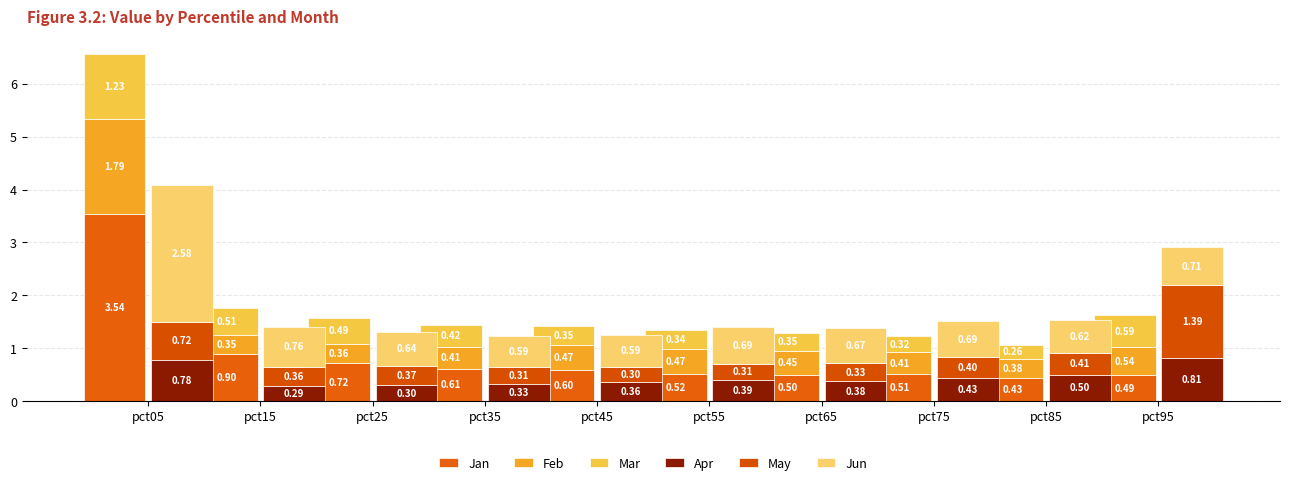

Which category has the highest value in the Jun series?

pct05